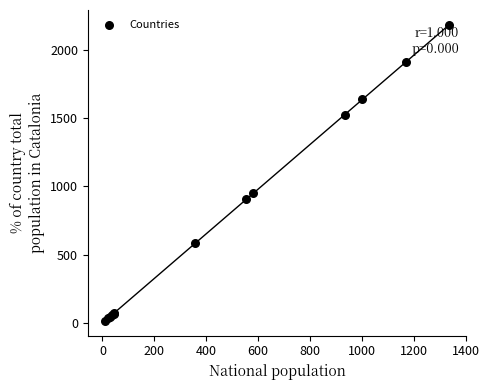

What Y value in the scatter plot is closest to 1098?

949